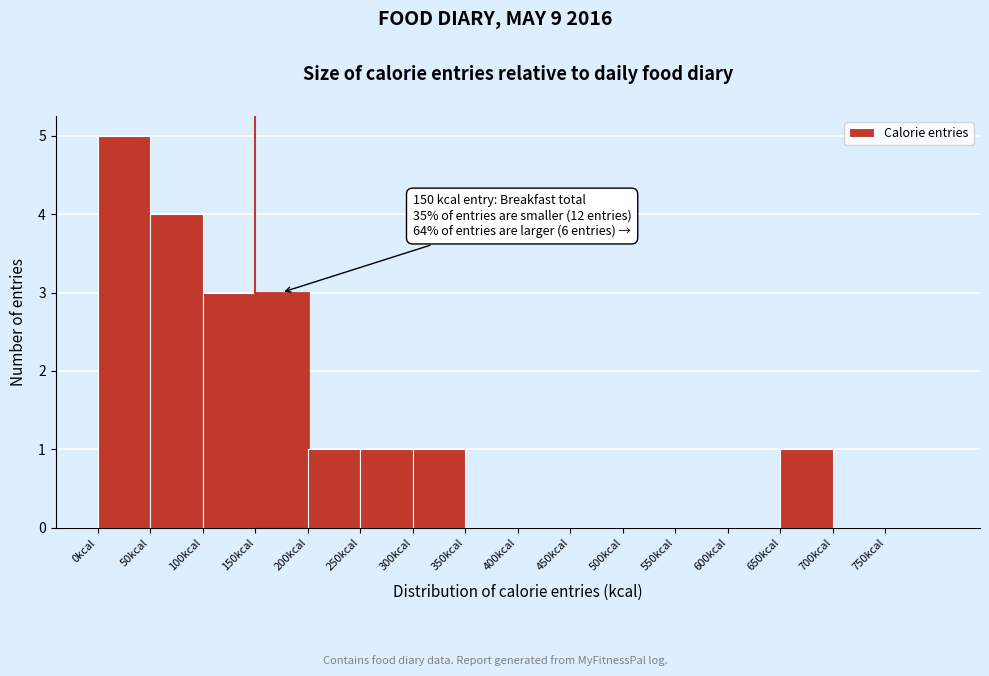

Over which range of the x-axis is the bar tallest?

0 to 50